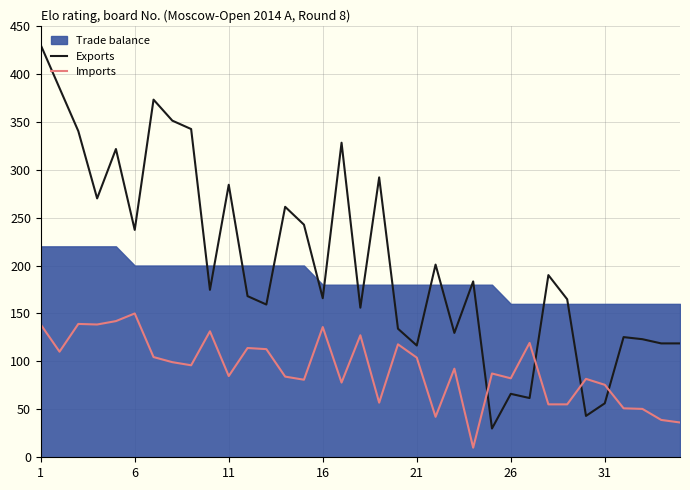

What is the maximum value for Exports?

430.0